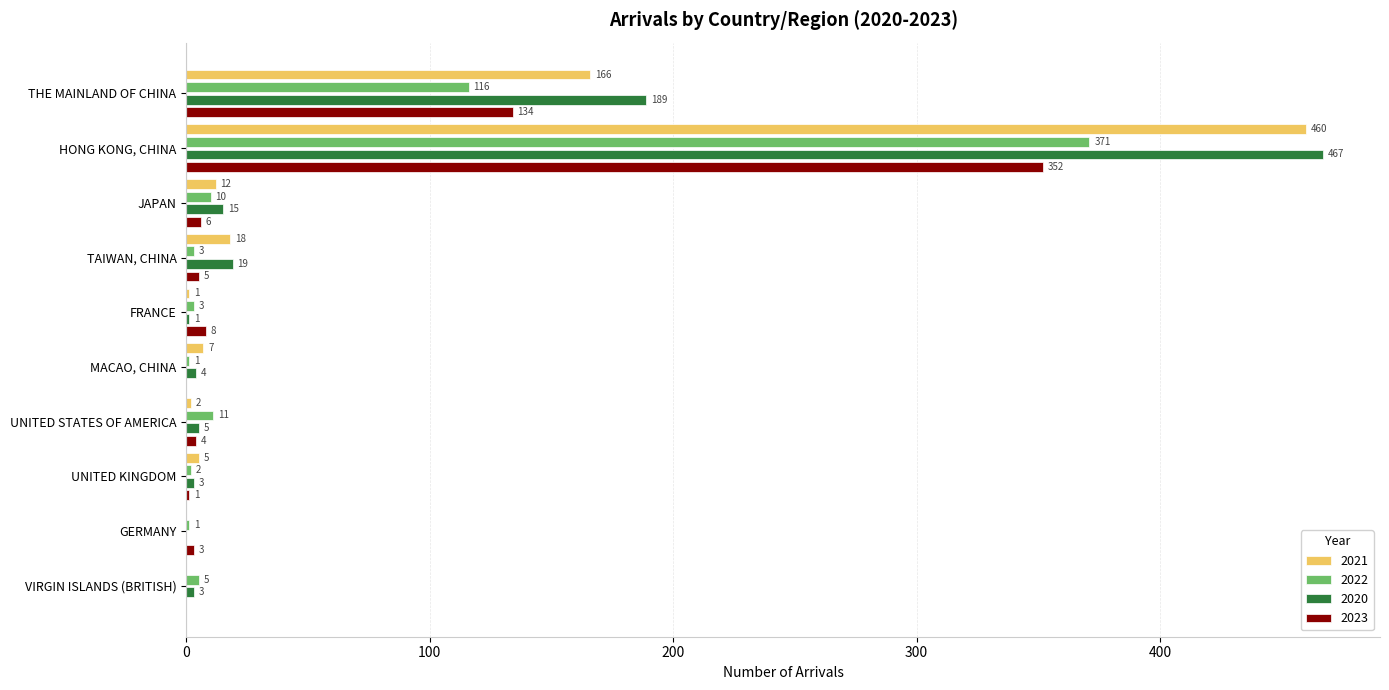

What is the maximum value for 2021?

460